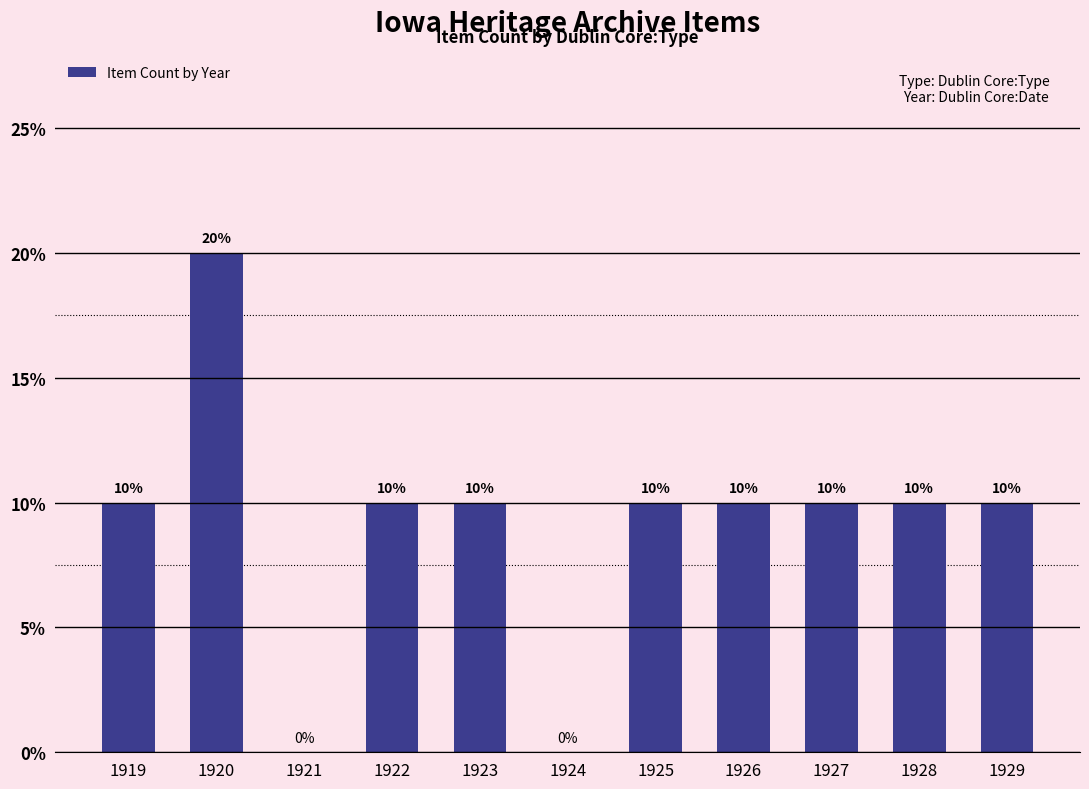

Count the number of data series in this chart.

1